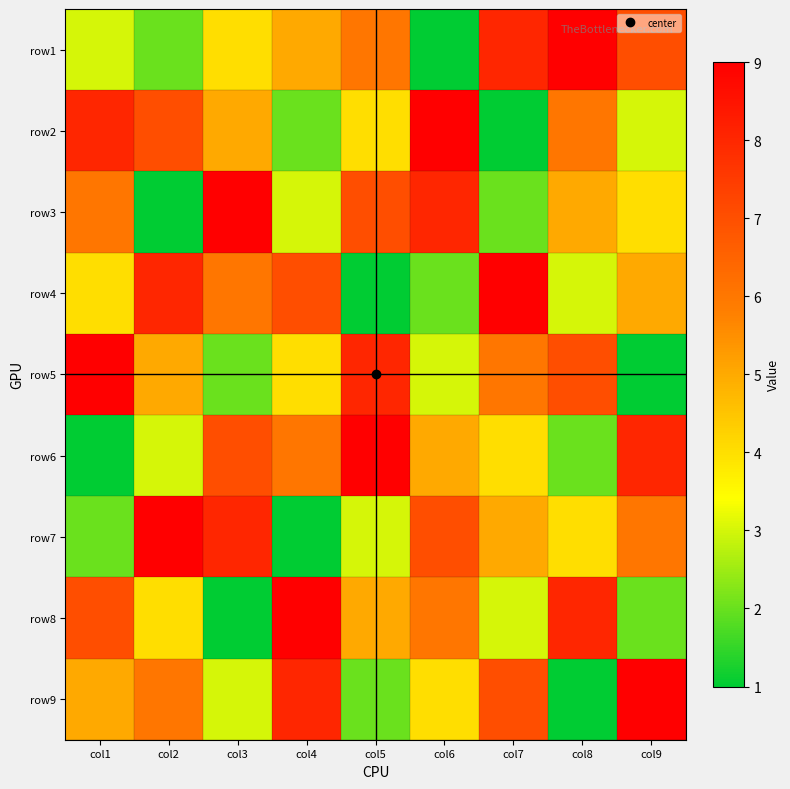

Reading left to right, extract all data points from this chart.

row1: col1=3	col2=2	col3=4	col4=5	col5=6	col6=1	col7=8	col8=9	col9=7
row2: col1=8	col2=7	col3=5	col4=2	col5=4	col6=9	col7=1	col8=6	col9=3
row3: col1=6	col2=1	col3=9	col4=3	col5=7	col6=8	col7=2	col8=5	col9=4
row4: col1=4	col2=8	col3=6	col4=7	col5=1	col6=2	col7=9	col8=3	col9=5
row5: col1=9	col2=5	col3=2	col4=4	col5=8	col6=3	col7=6	col8=7	col9=1
row6: col1=1	col2=3	col3=7	col4=6	col5=9	col6=5	col7=4	col8=2	col9=8
row7: col1=2	col2=9	col3=8	col4=1	col5=3	col6=7	col7=5	col8=4	col9=6
row8: col1=7	col2=4	col3=1	col4=9	col5=5	col6=6	col7=3	col8=8	col9=2
row9: col1=5	col2=6	col3=3	col4=8	col5=2	col6=4	col7=7	col8=1	col9=9